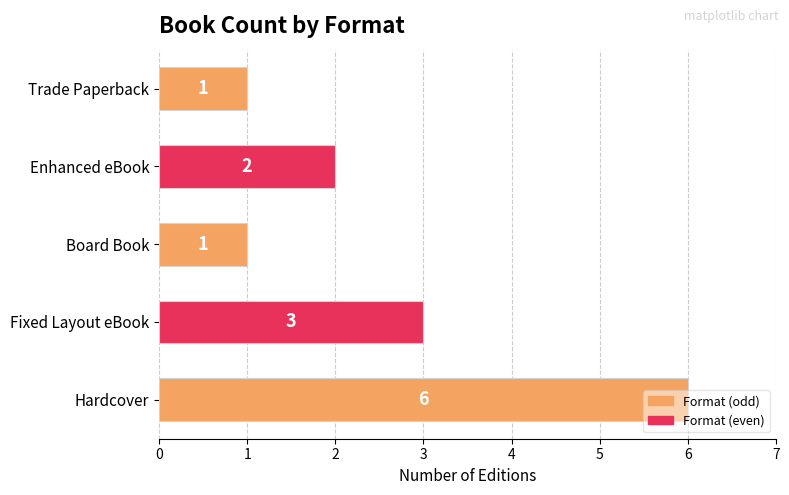

How many data points are less than 2?

2